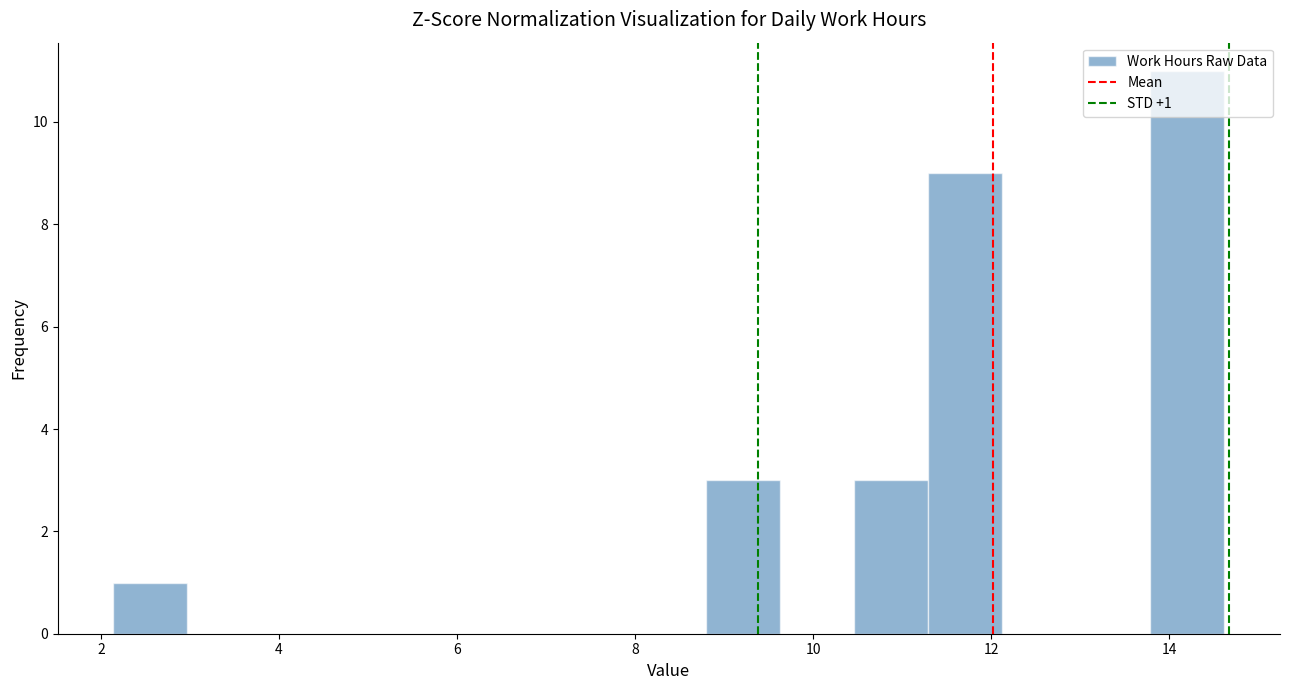

Over which range of the x-axis is the bar tallest?

13.8 to 14.6